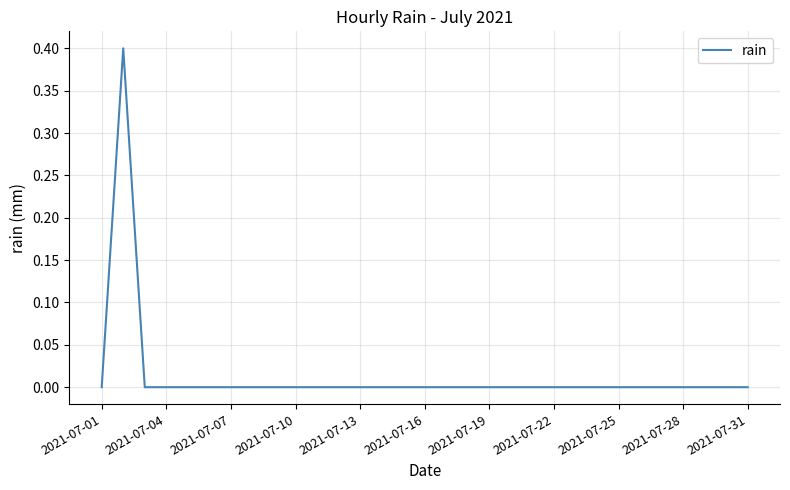

How many lines are shown in the chart?

1